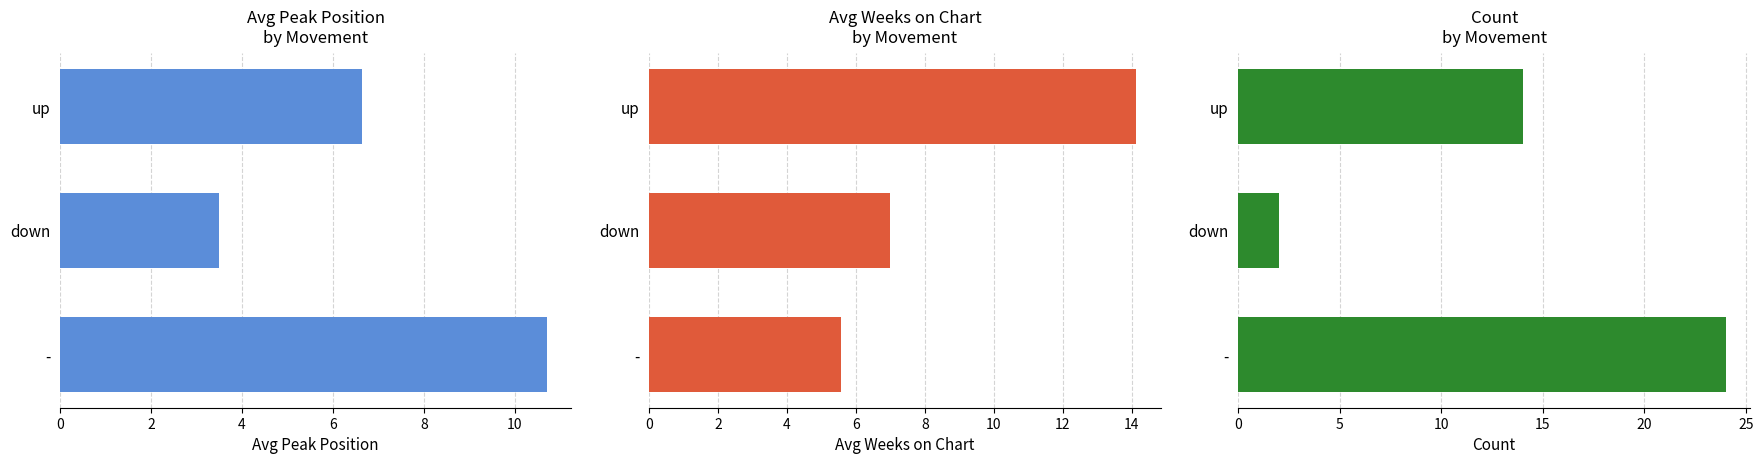

What is the difference between the maximum and minimum values in the down series?

8.6